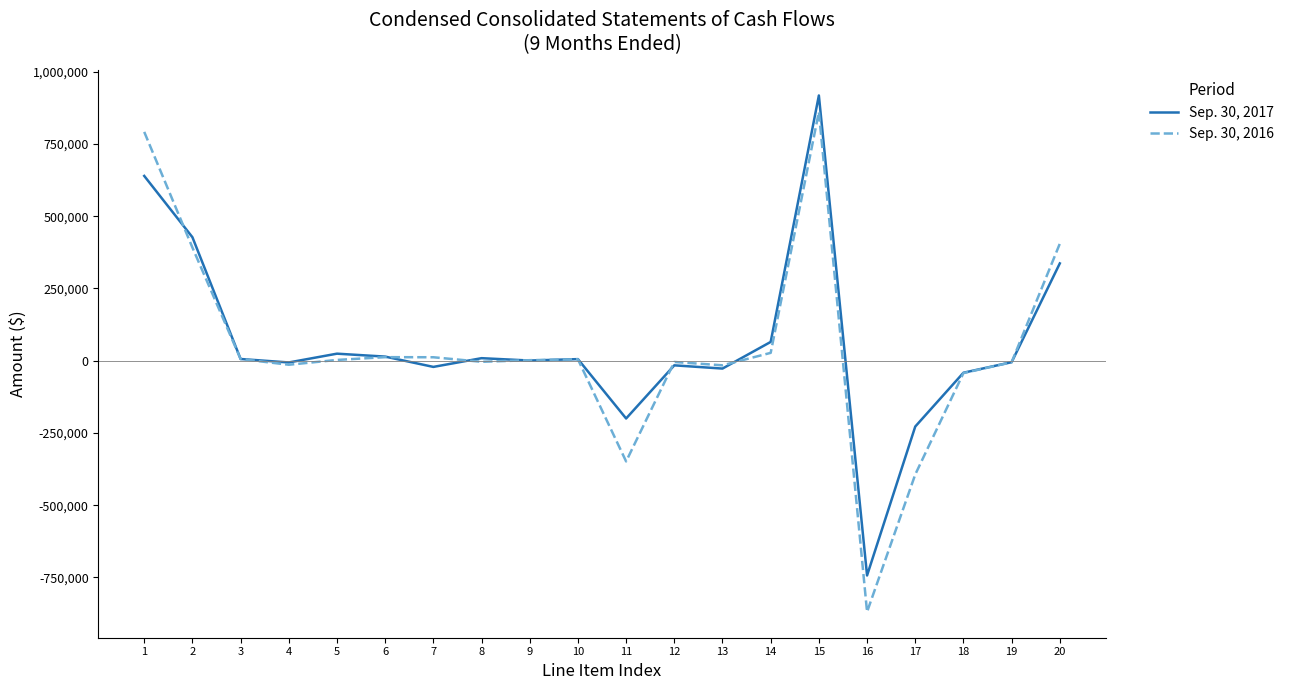

True or false: Sep. 30, 2017 has more than 0 points higher than both neighbors.

True